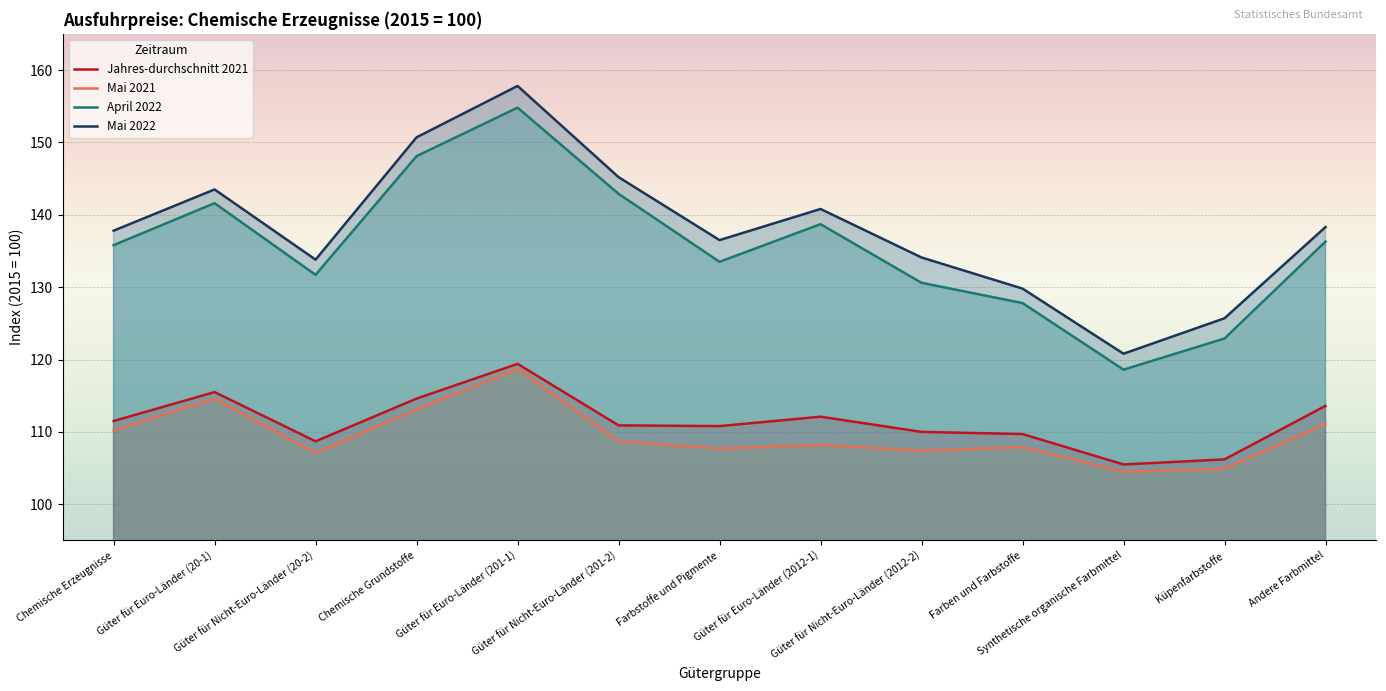

At which category does Mai 2022 reach its first local valley?

Güter für Nicht-Euro-Länder (20-2)